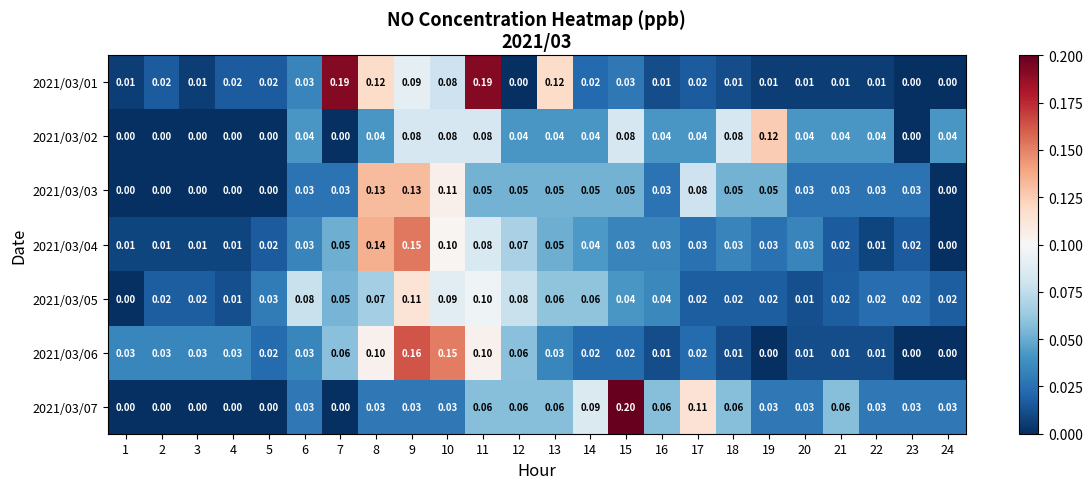

Which series has the widest spread of values?

2021/03/07